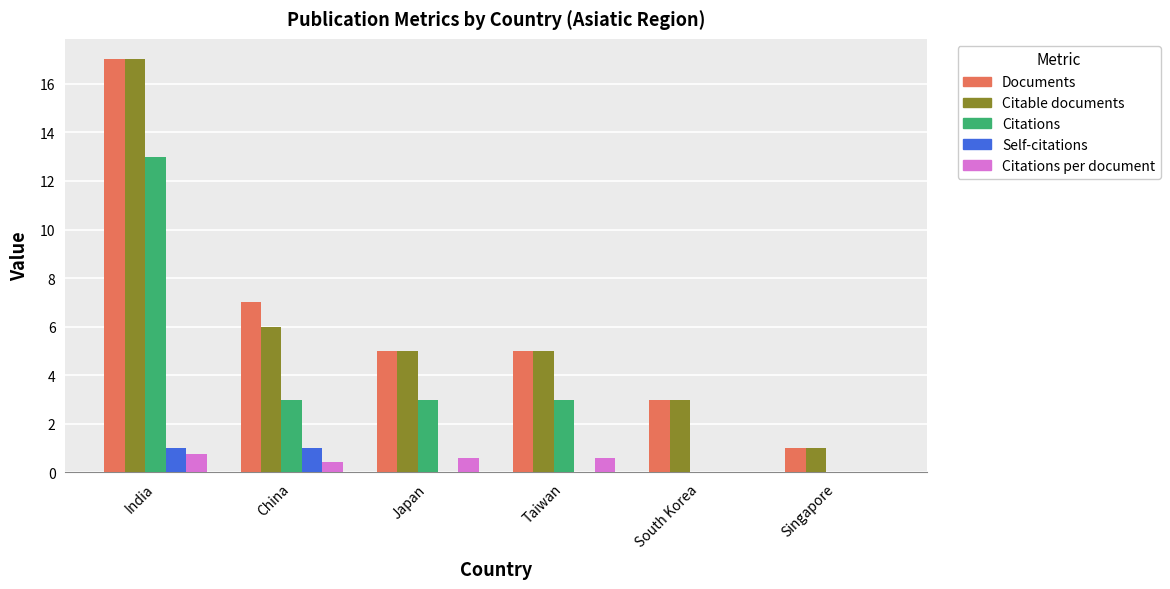

The value of Citations at Singapore is 0.0. True or false?

True